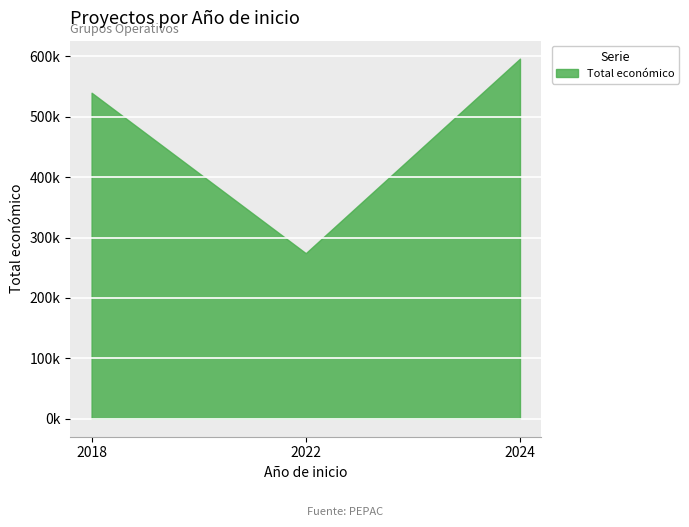

Reading left to right, list all the values displayed in this chart.

540000	274183	596384